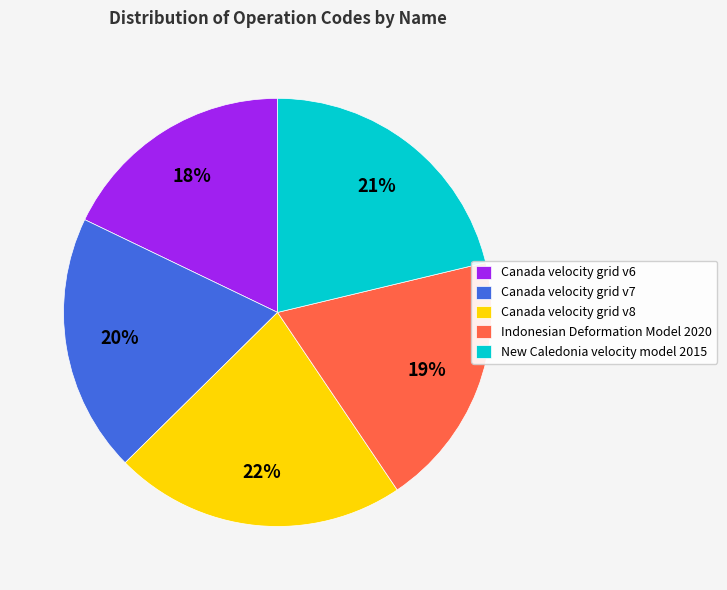

To the nearest percent, what is the difference between the largest and smallest slice percentages?

4%